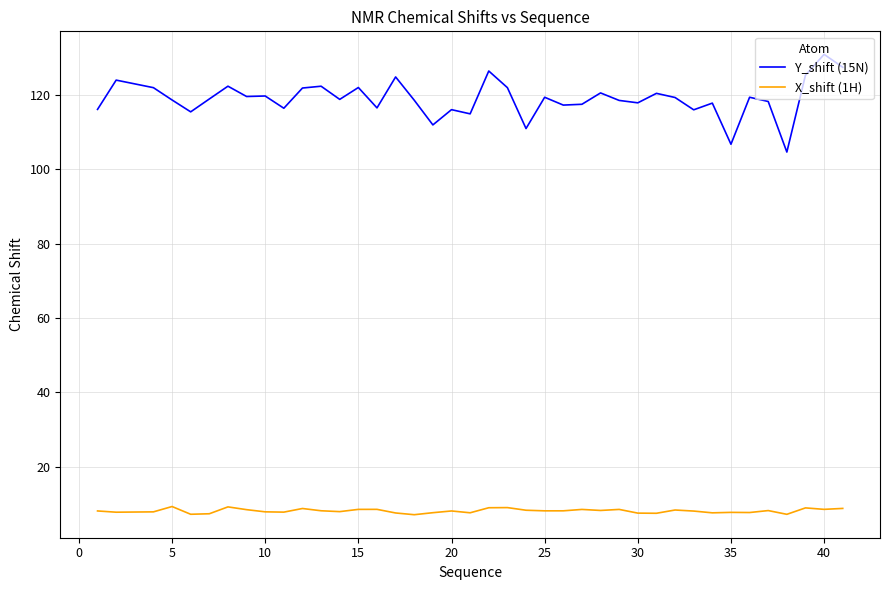

True or false: Y_shift (15N) and X_shift (1H) intersect in this chart.

False